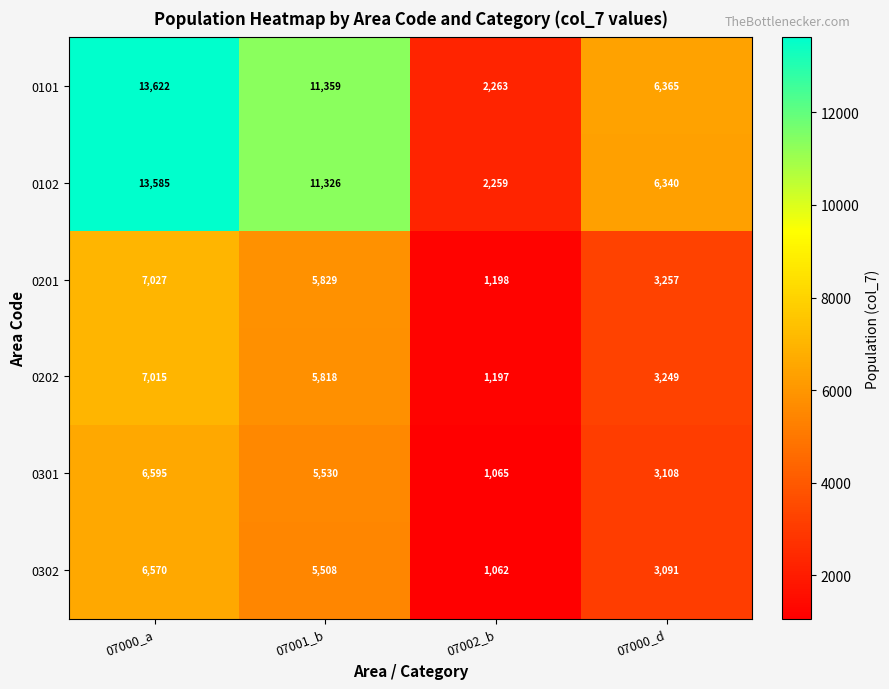

The value of 0301 at 07001_b is 5530. True or false?

True